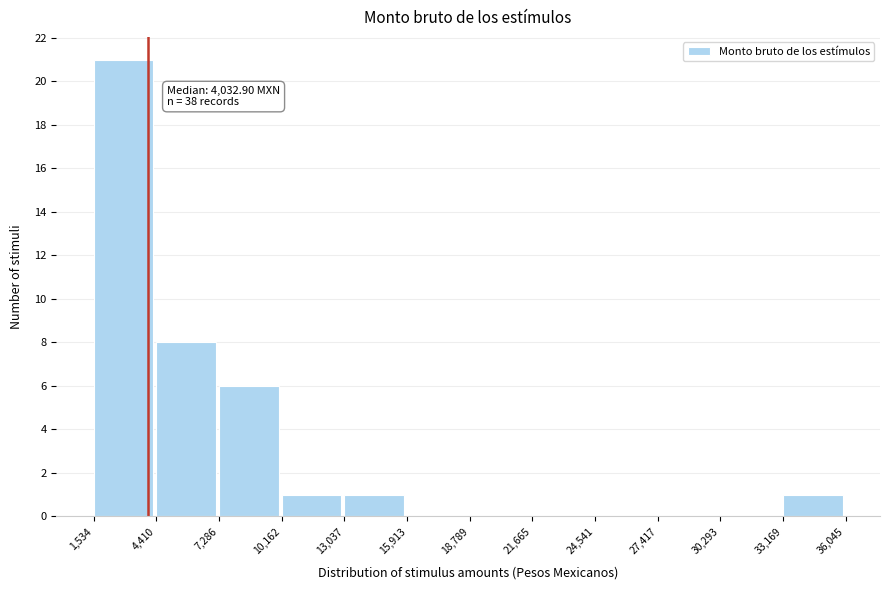

Which range on the x-axis has the tallest bar?

1,534 to 4,410